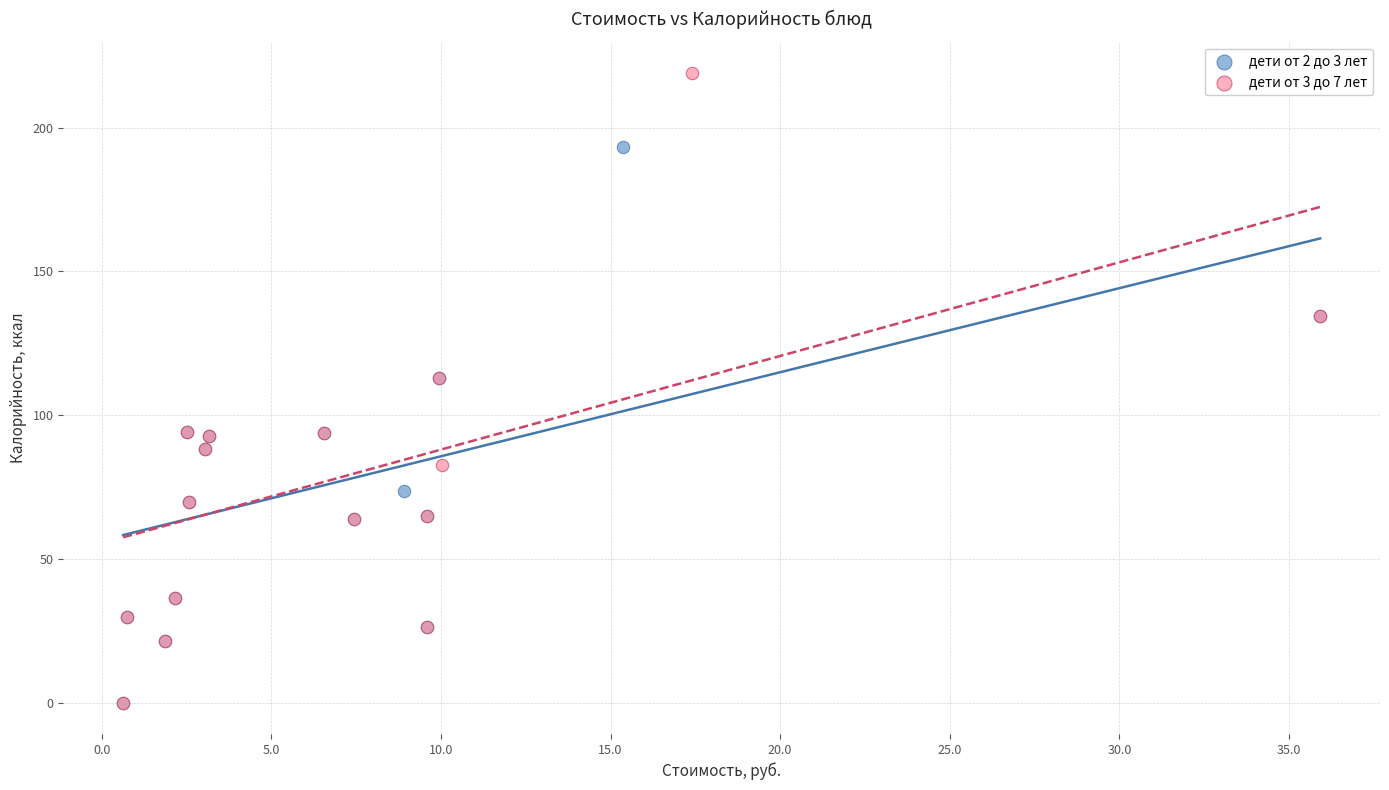

Which series reaches the maximum Y coordinate?

дети от 3 до 7 лет